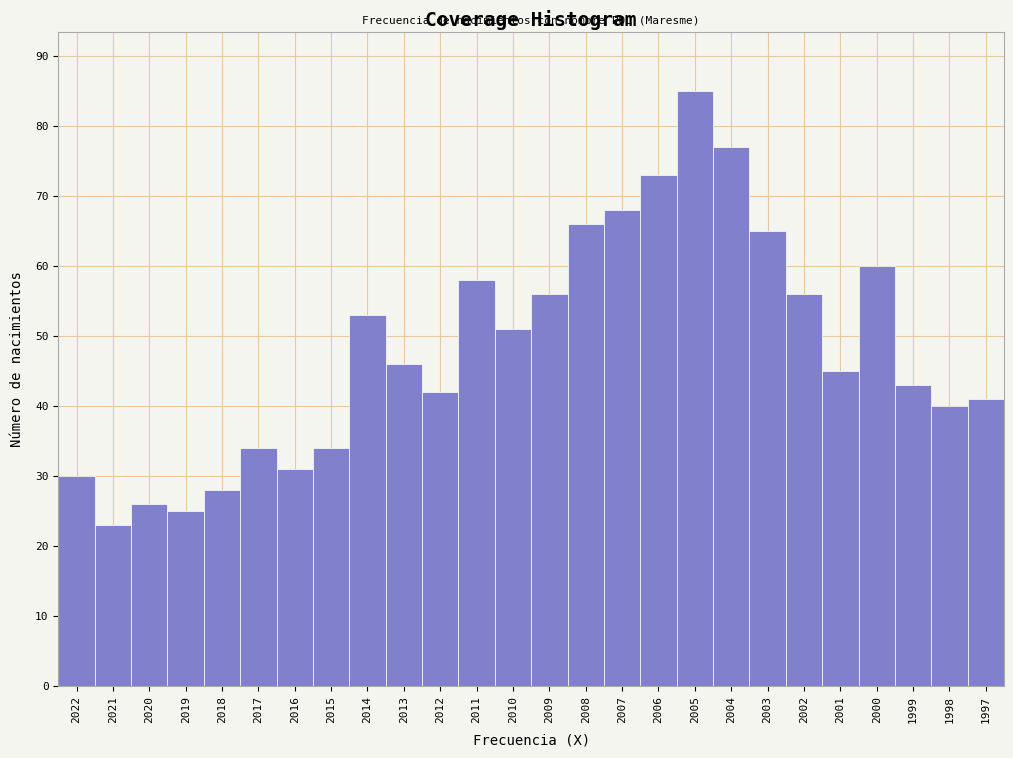

Reading left to right, list all the values displayed in this chart.

30	23	26	25	28	34	31	34	53	46	42	58	51	56	66	68	73	85	77	65	56	45	60	43	40	41